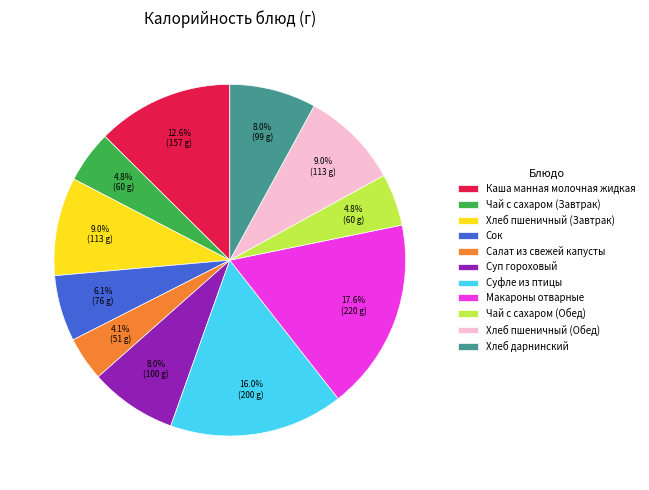

Between Салат из свежей капусты and Хлеб пшеничный (Обед), which is larger?

Хлеб пшеничный (Обед)